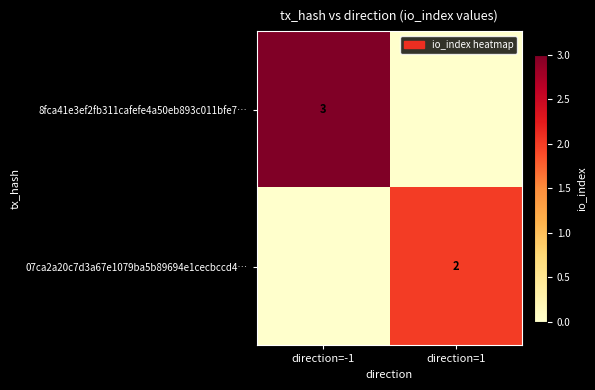

Which has a higher value, direction=1 or direction=-1?

direction=-1